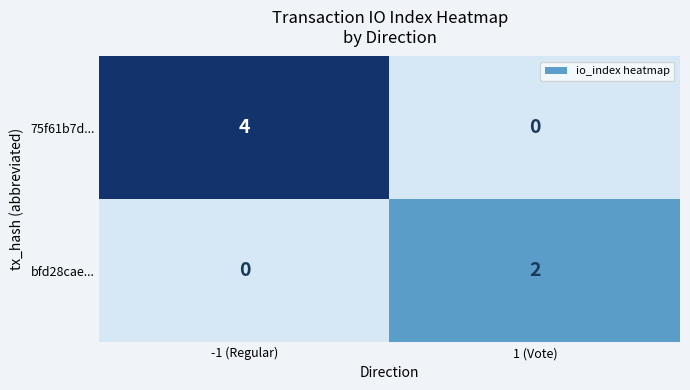

Which series has the largest total across all categories?

75f61b7d...